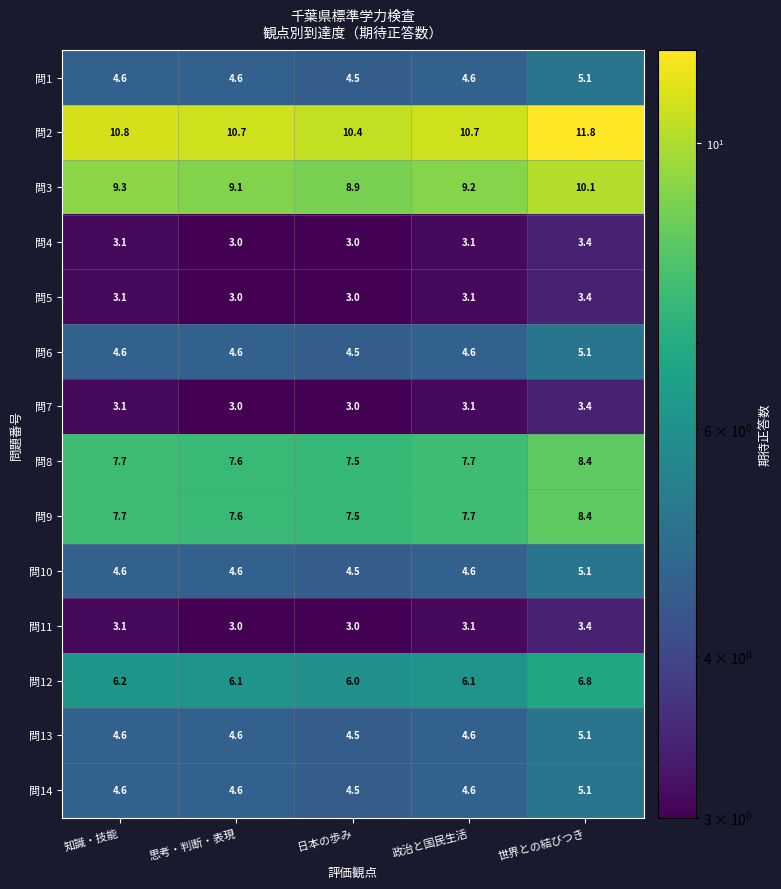

What is the difference between the highest and lowest values at 日本の歩み?

7.4